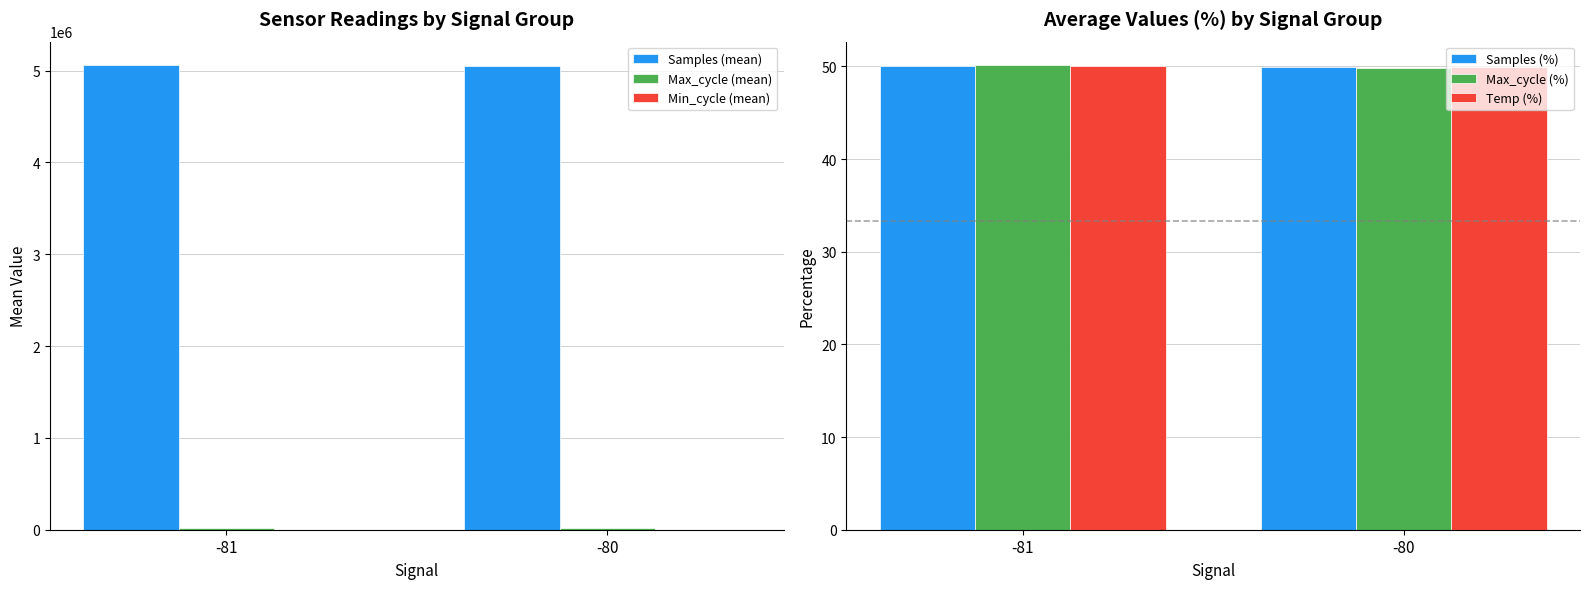

How many data points does each series have?

2